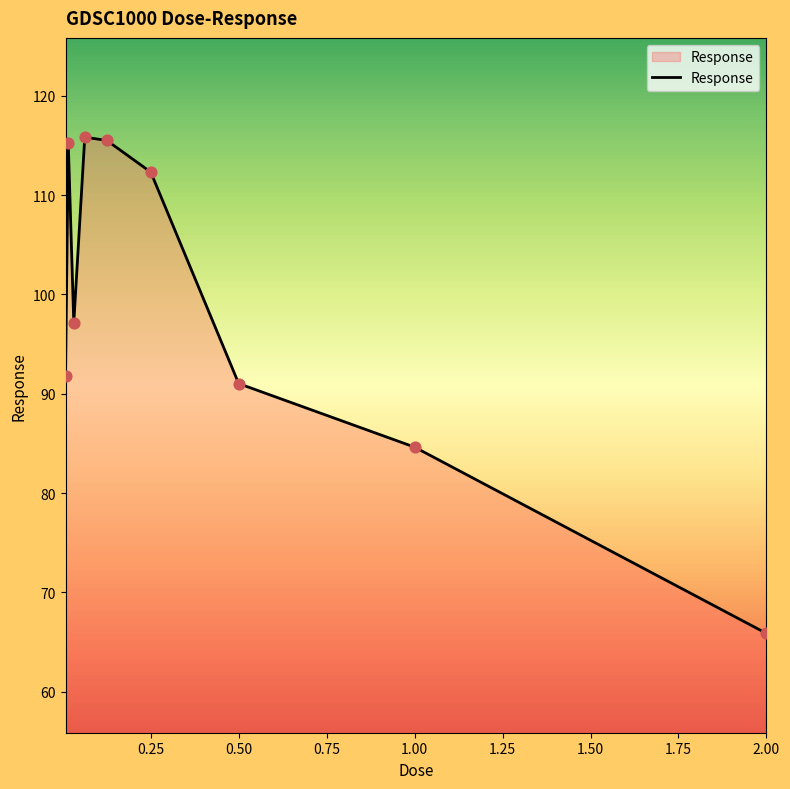

What is the smallest value displayed?

65.9